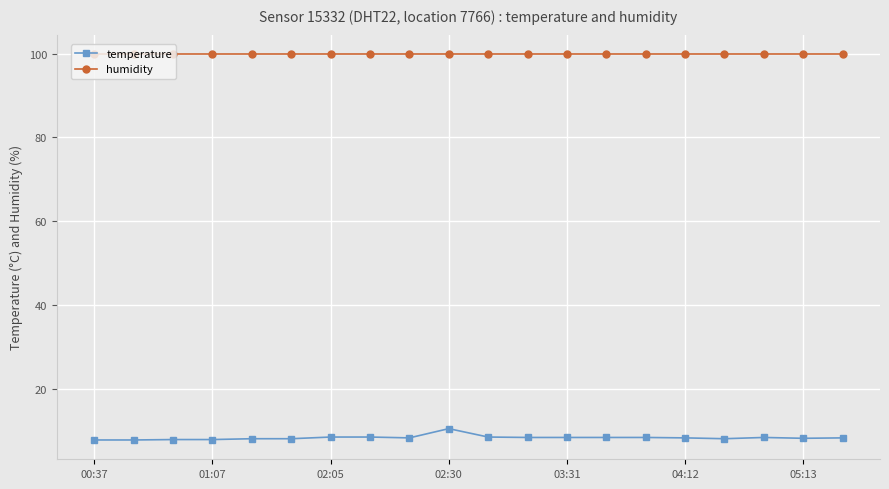

Which series has the widest spread of values?

temperature